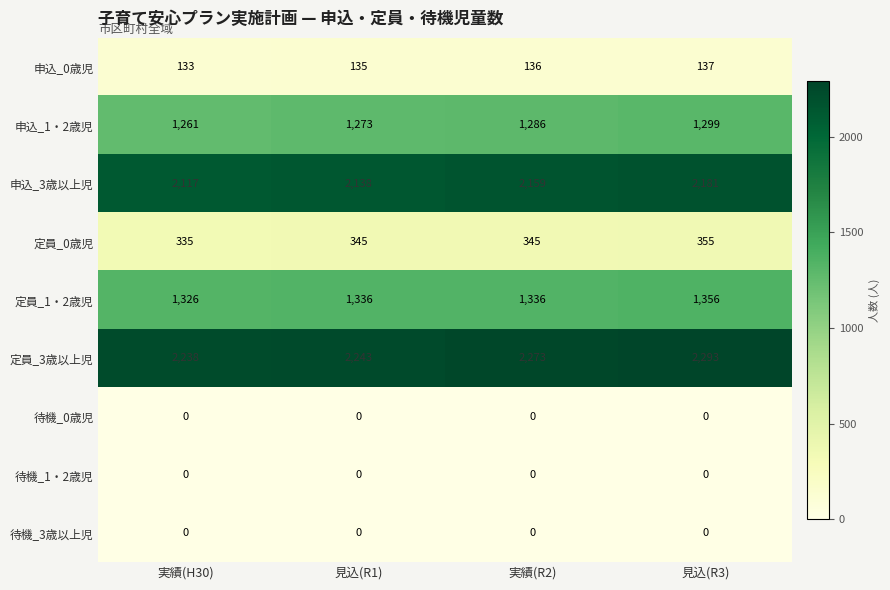

What is the difference between the maximum and second lowest values in the 申込_3歳以上児 series?

43